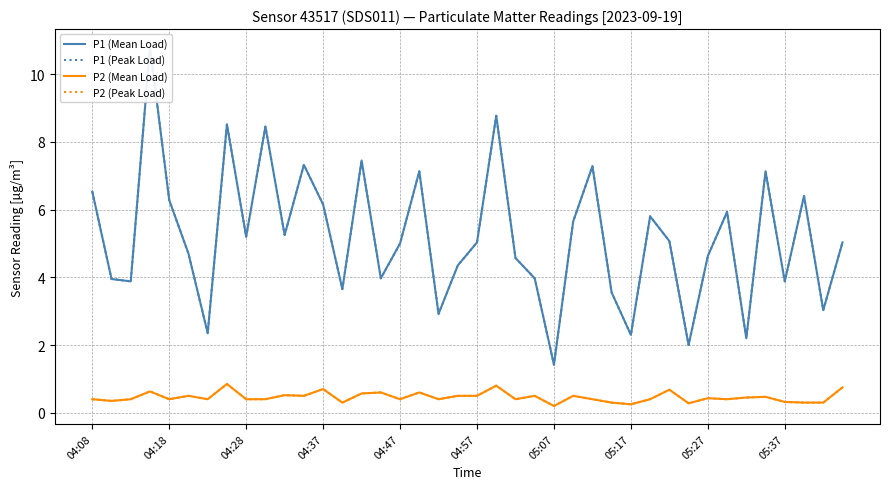

True or false: P2 (Mean Load) has a value of 0.3 at 25.

False